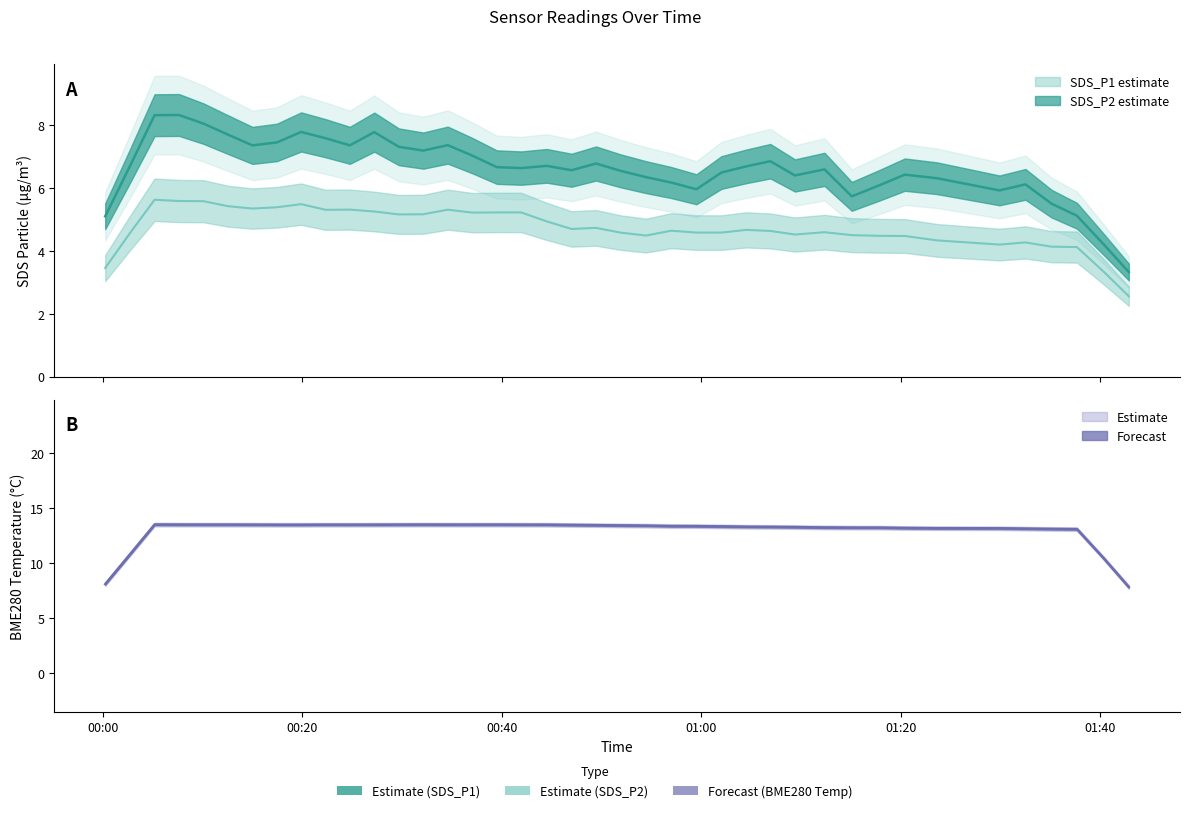

List the series in order of their overall mean, highest first.

BME280_temperature, SDS_P1, SDS_P2